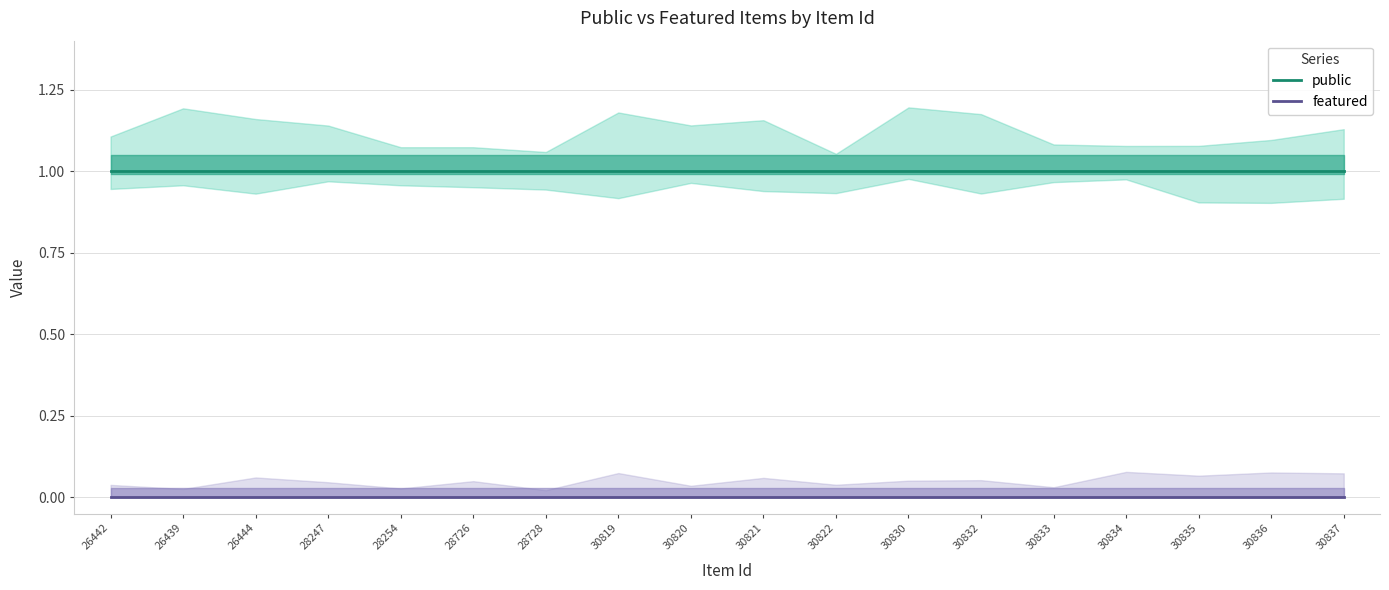

Read the public value at 28247.

1